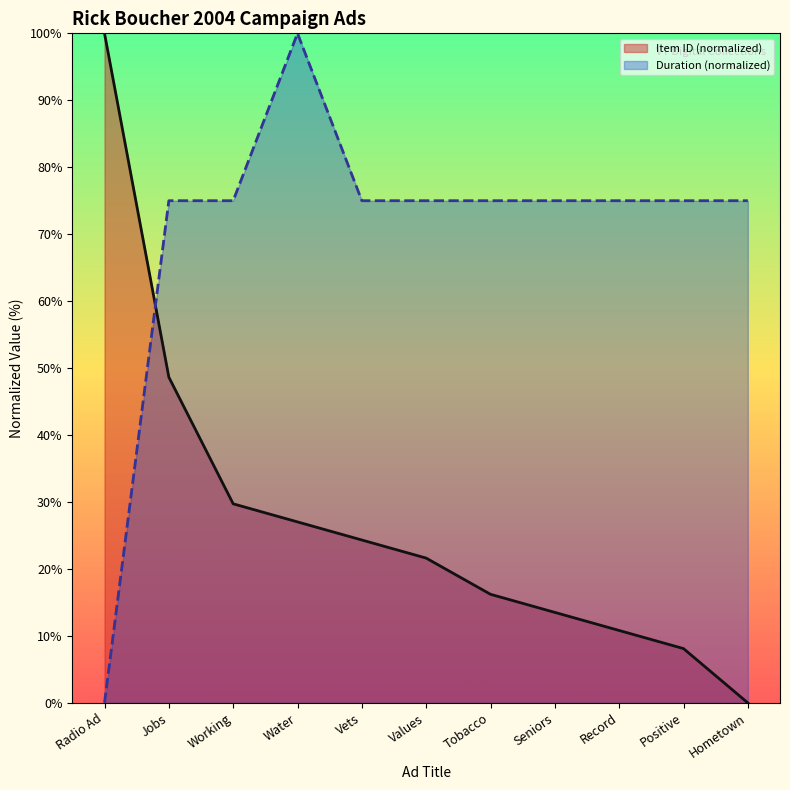

What is the label of the 3rd point from the left?

Working